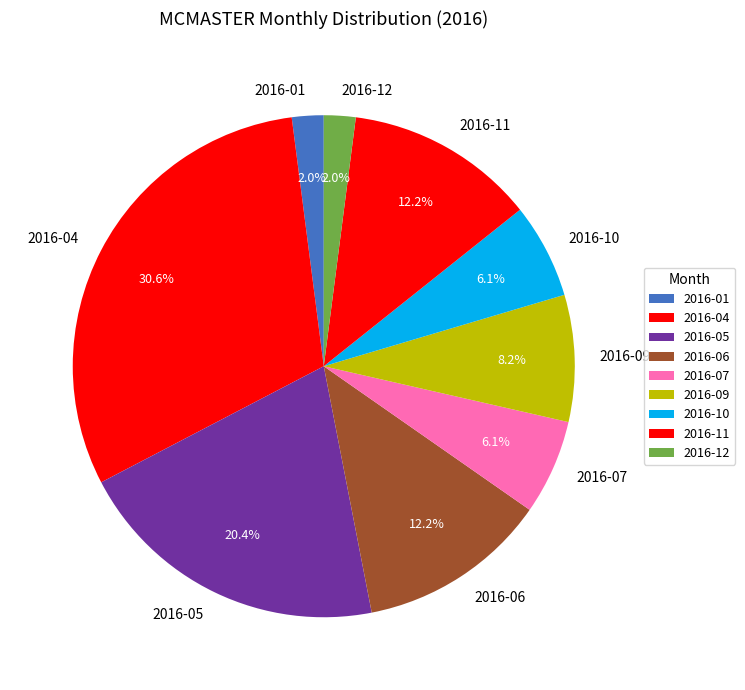

What portion of the pie excludes 2016-06?

87.8%